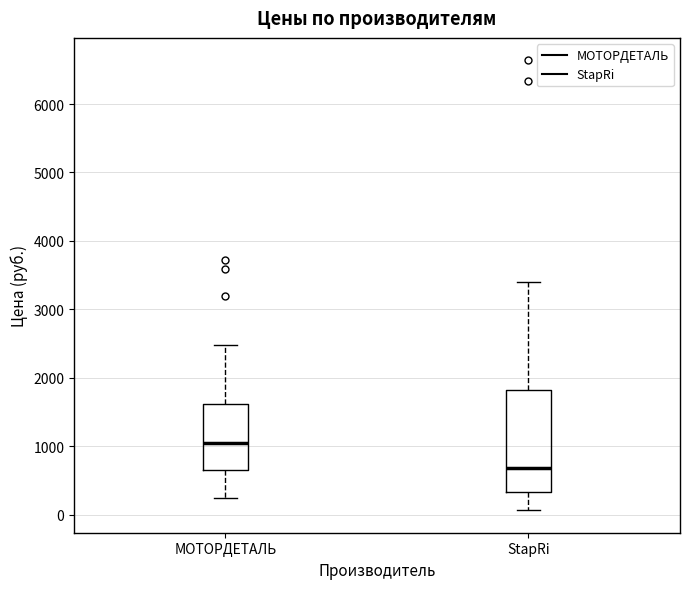

Which box is the tallest, from its lower edge to its upper edge?

StapRi